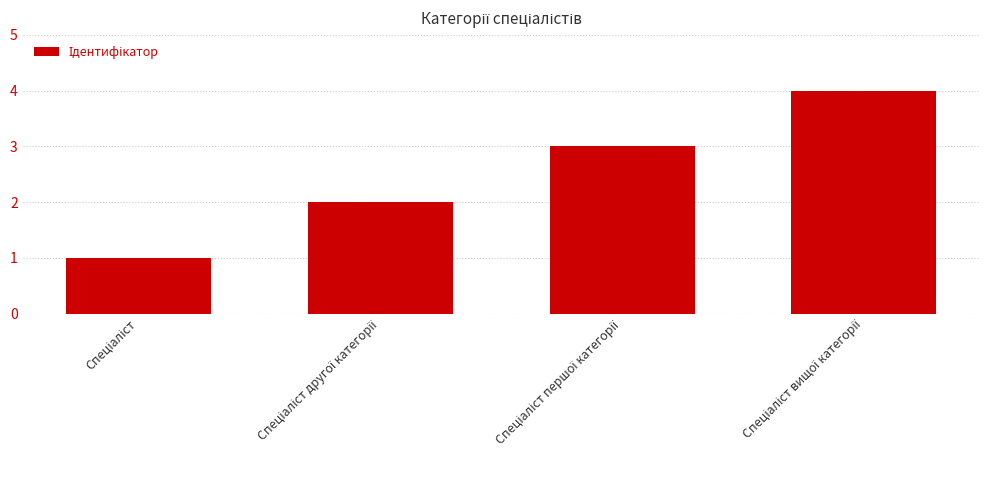

What is the greatest value displayed?

4